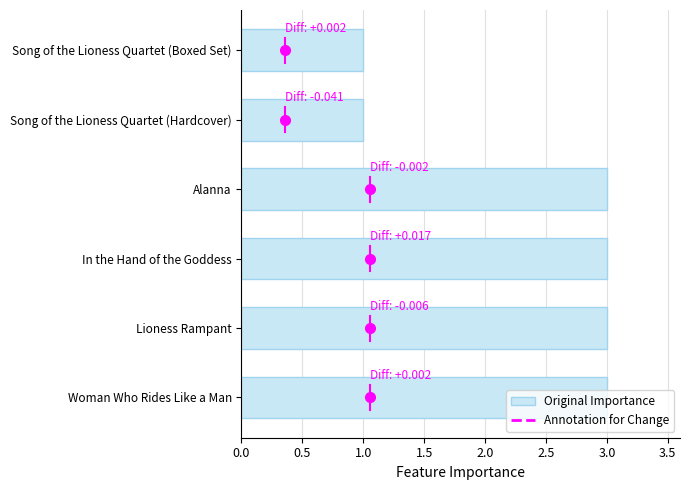

What is the ratio of the value at Lioness Rampant to the value at Alanna?

1.0